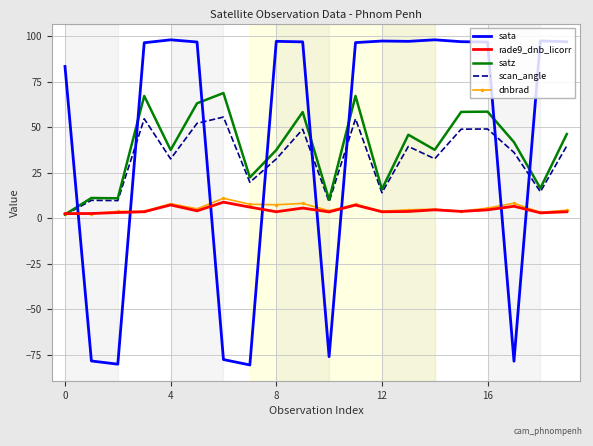

What is the average value of the scan_angle series?

32.8